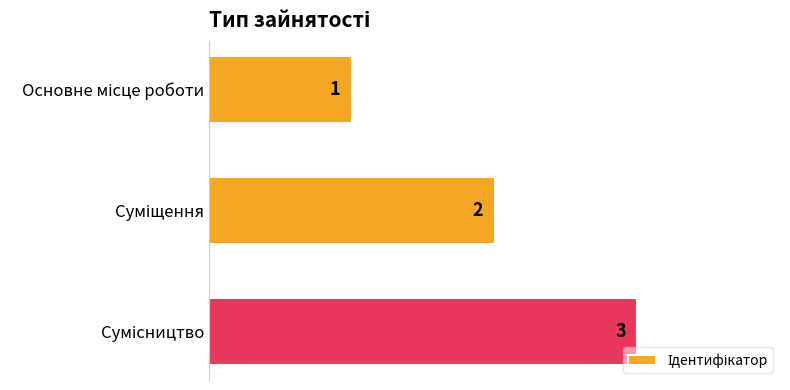

What is the sum of all values?

6